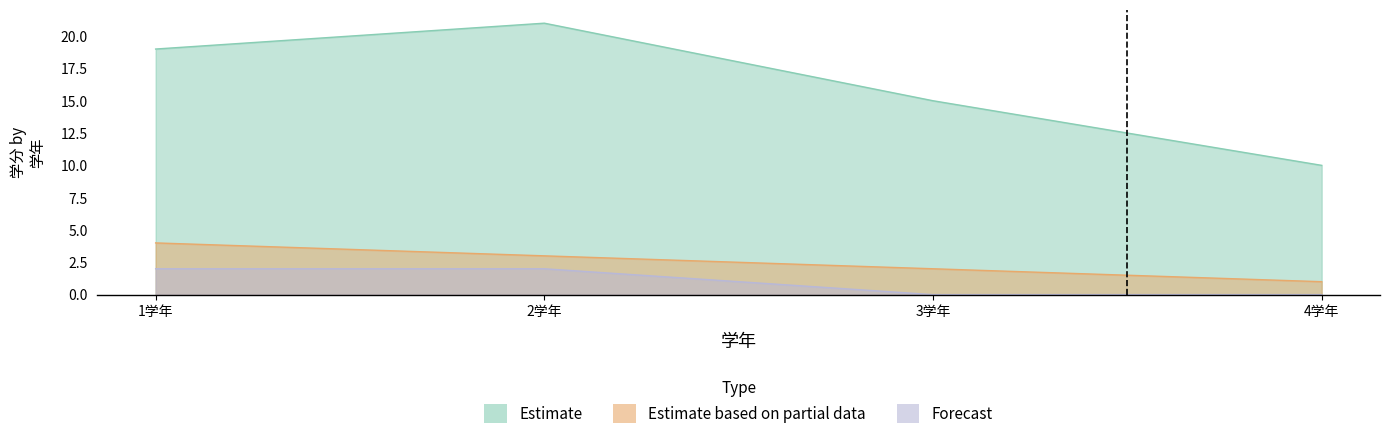

The value of Forecast at 1学年 is 2. True or false?

True